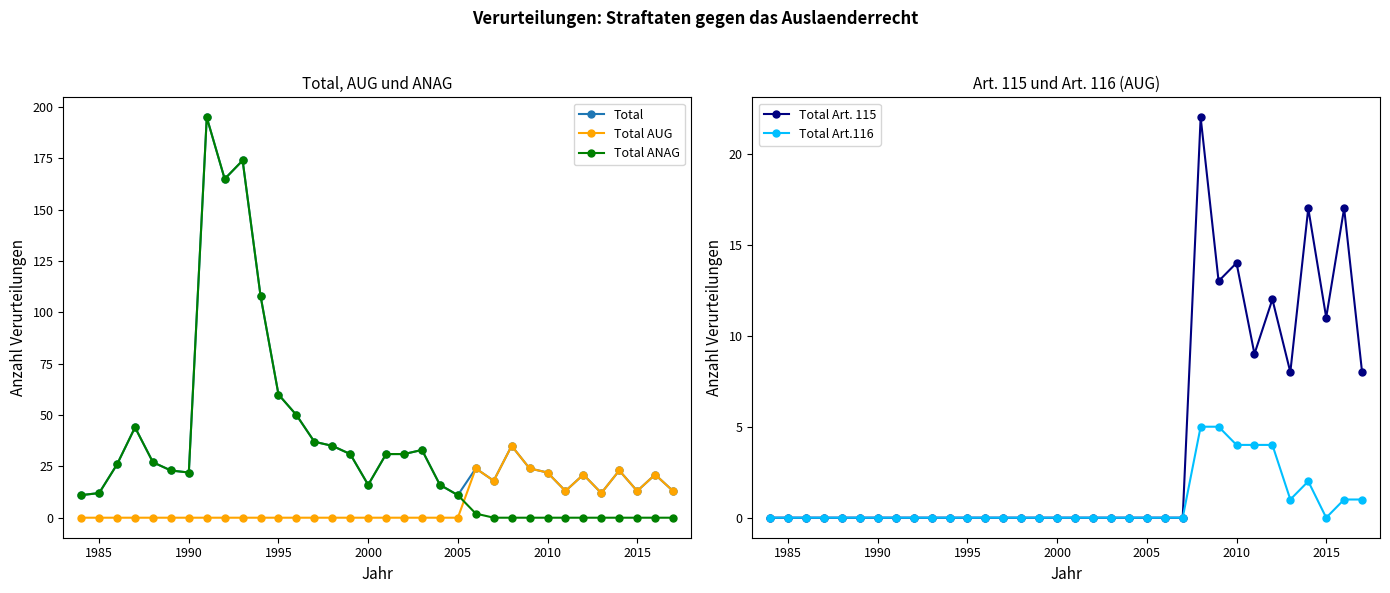

The Total Art.116 series shows 0 at 1990. True or false?

True